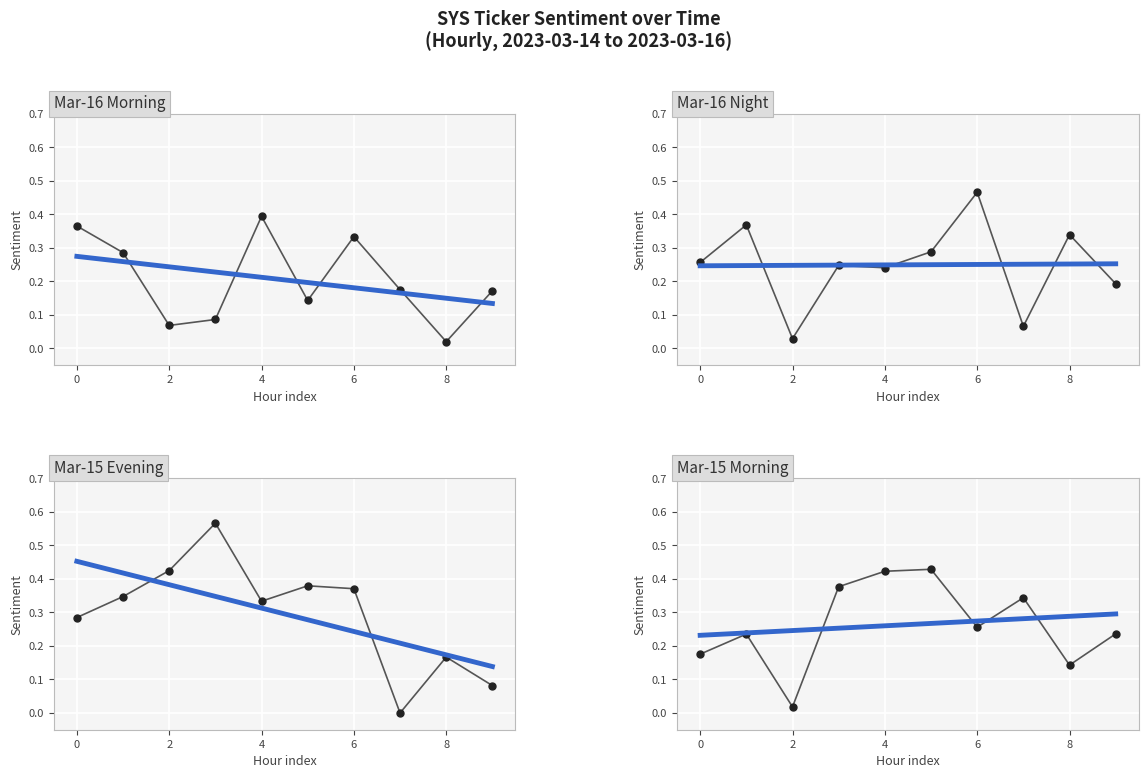

The chart shows a value of 0.2 at 2023-03-14 22:00. True or false?

True